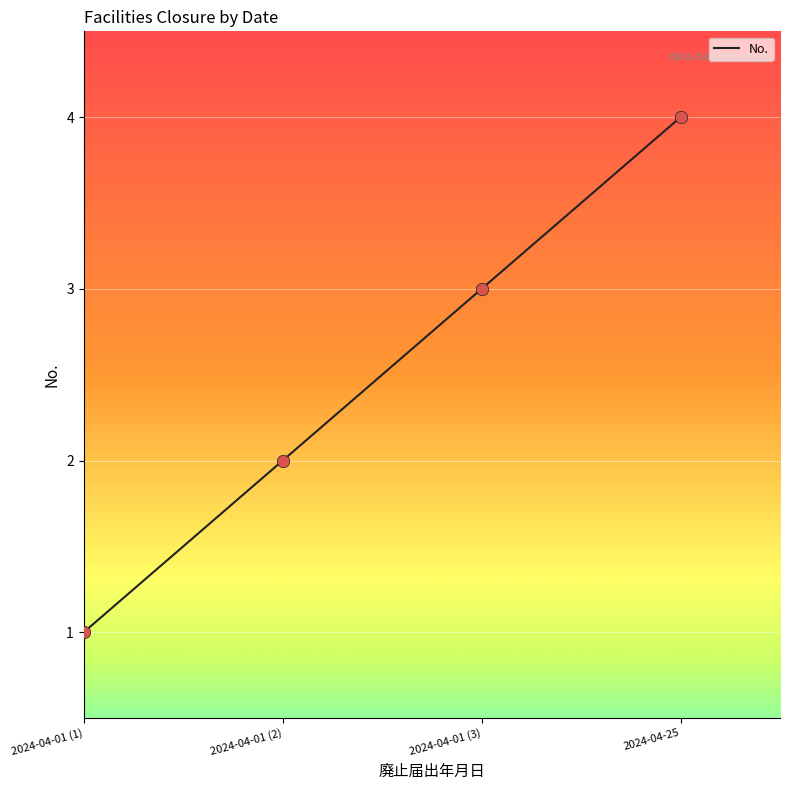

Approximately how many times larger is the value at 2024-04-01 (2) compared to 2024-04-01 (1)?

2.0